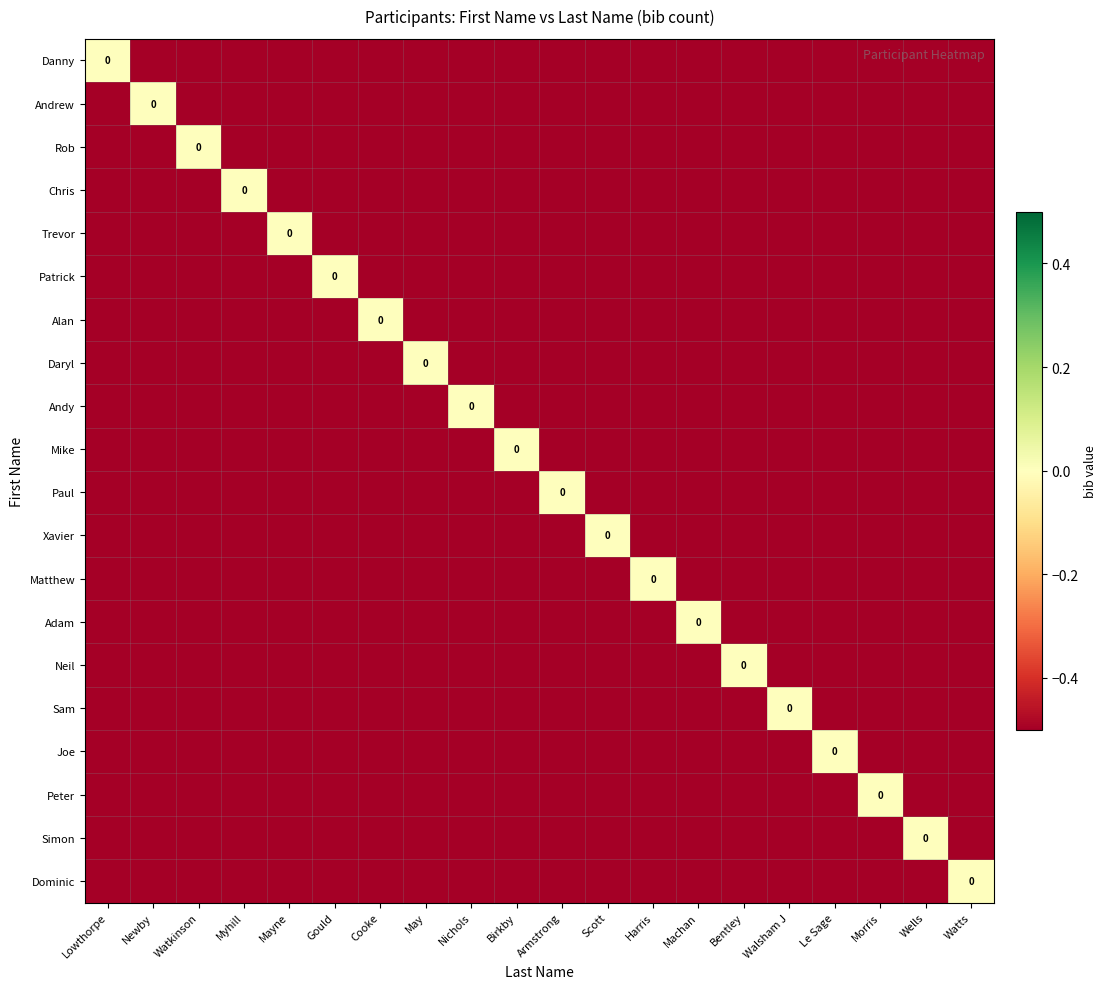

List the series in order of their peak value, highest first.

Danny, Andrew, Rob, Chris, Trevor, Patrick, Alan, Daryl, Andy, Mike, Paul, Xavier, Matthew, Adam, Neil, Sam, Joe, Peter, Simon, Dominic